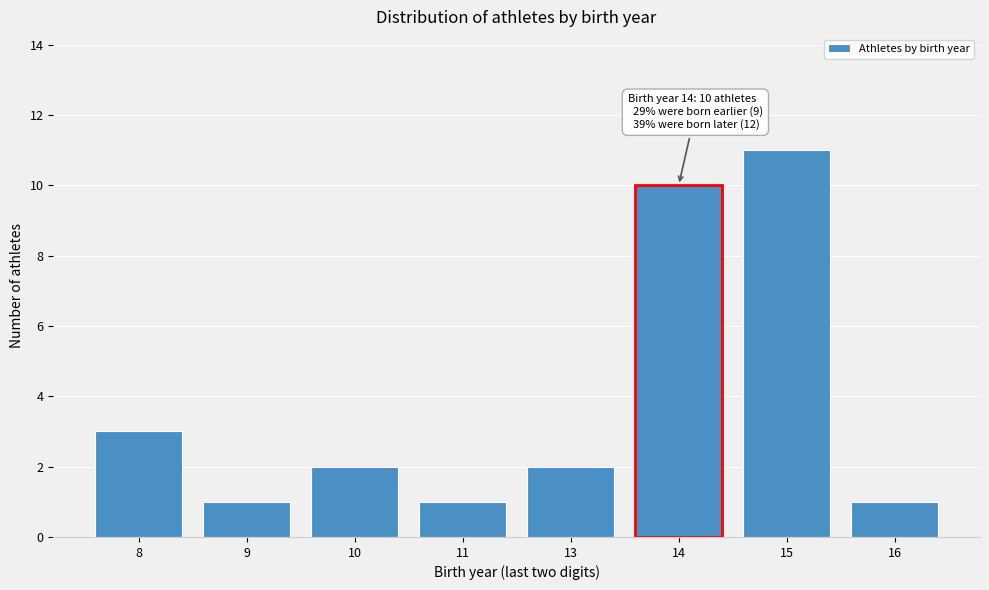

Reading left to right, list all the values displayed in this chart.

3	1	2	1	2	10	11	1